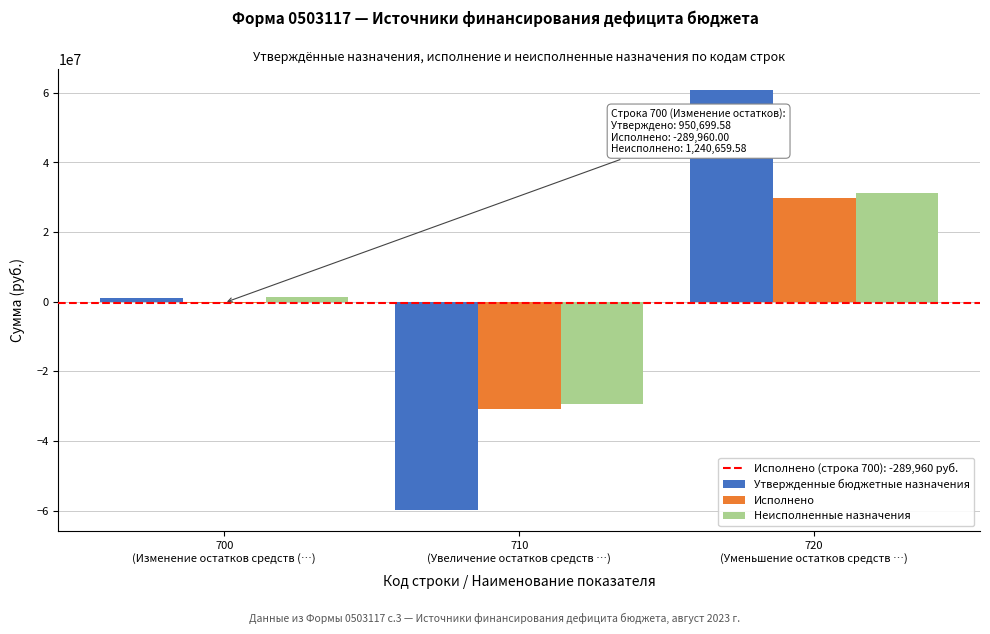

What is the maximum value shown in the chart?

60866199.6